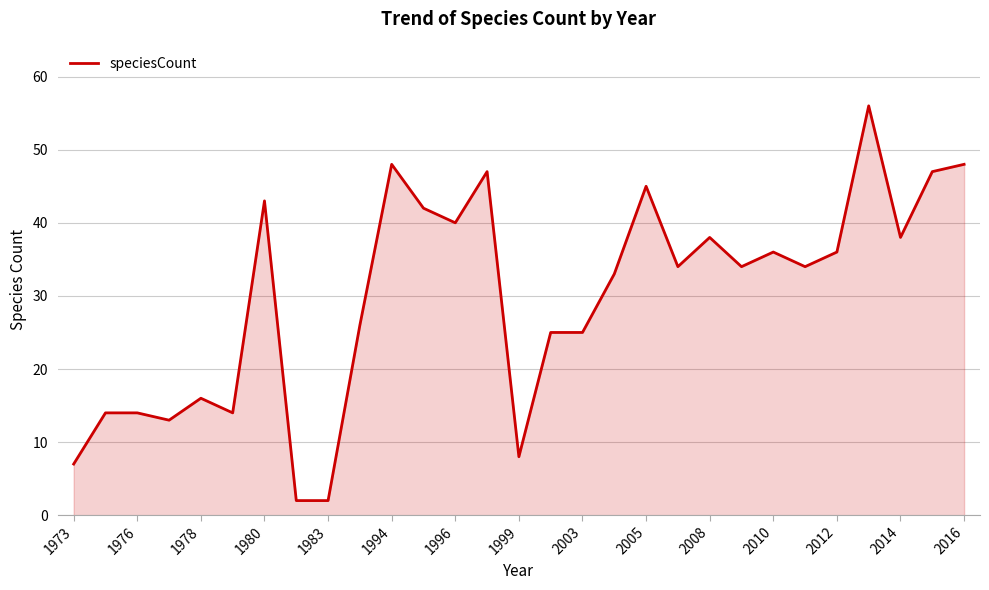

True or false: the data has more than 1 interior local peaks.

True